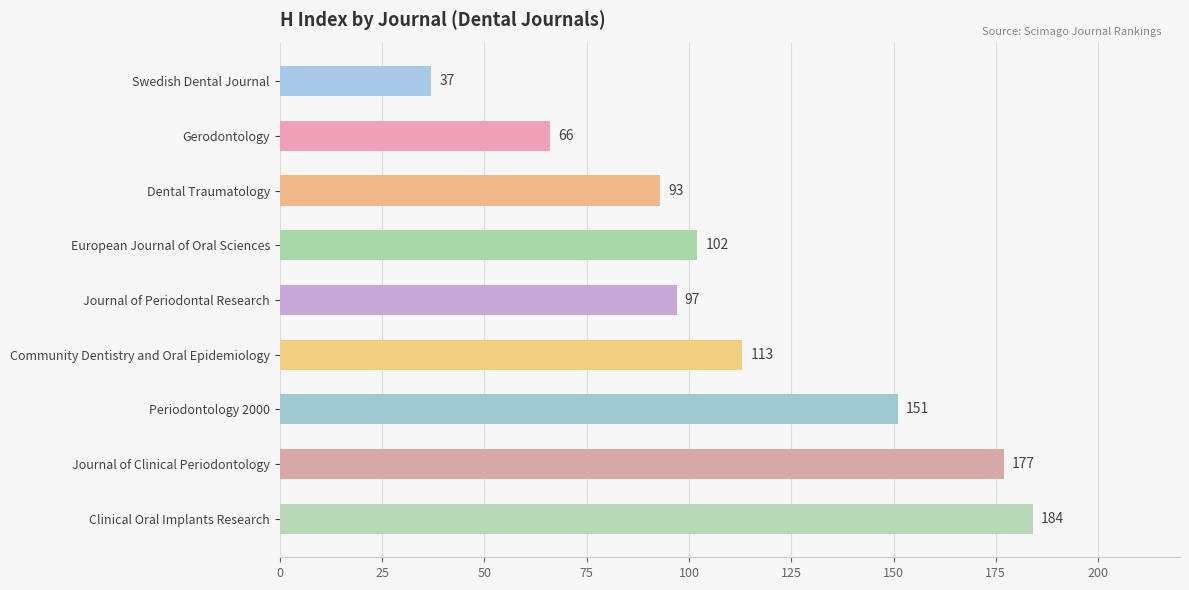

True or false: the data shows 158 at Journal of Periodontal Research.

False